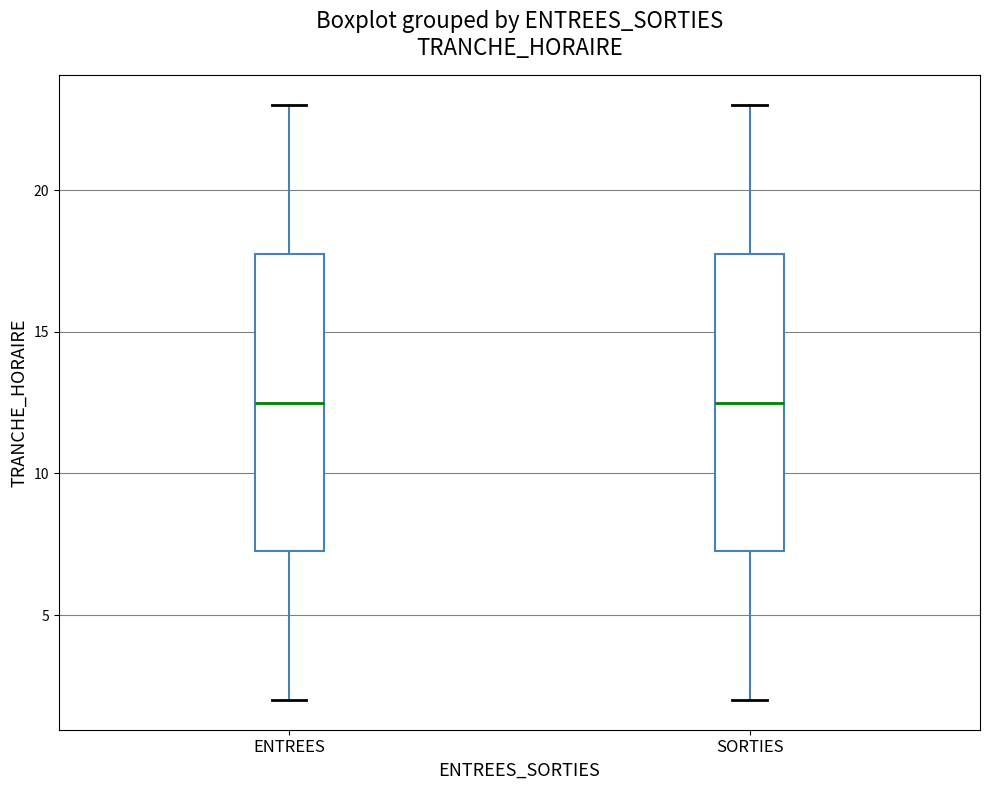

Reading left to right, transcribe this box plot: for each box, give where its median line is, the range the box spans, and where its two whiskers end, as read against the y-axis. The values are not printed on the chart, so give them approximately, as read against the axis.

ENTREES: median 12.5, box 7.5 to 18.0, whiskers 2.0 to 23.0
SORTIES: median 12.5, box 7.5 to 18.0, whiskers 2.0 to 23.0